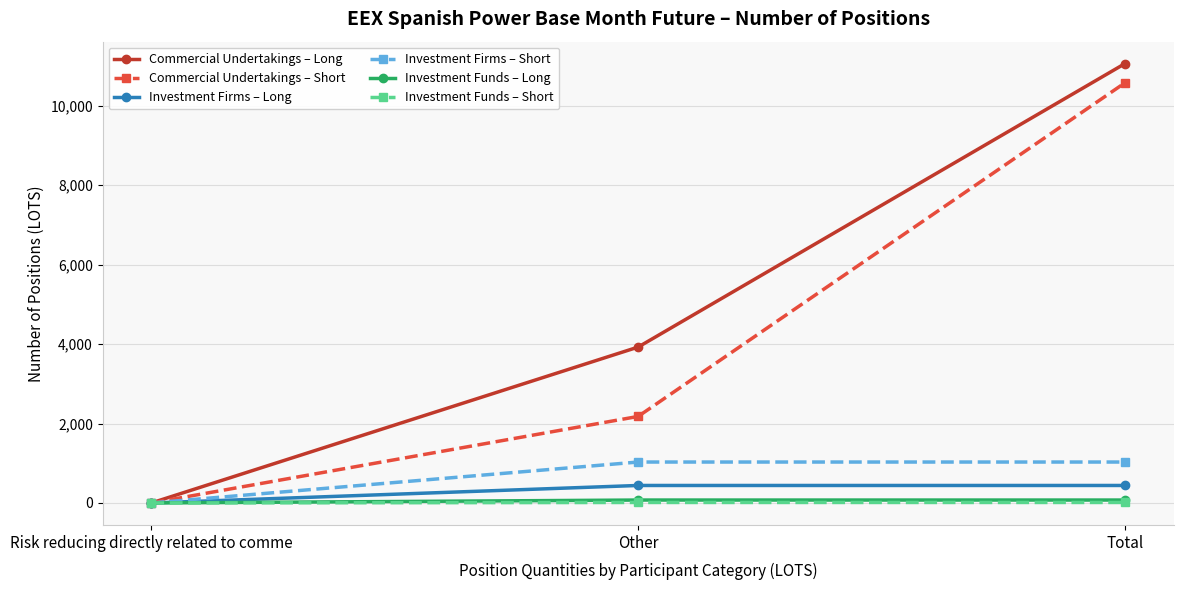

At how many categories does at least one series exceed 3800?

2